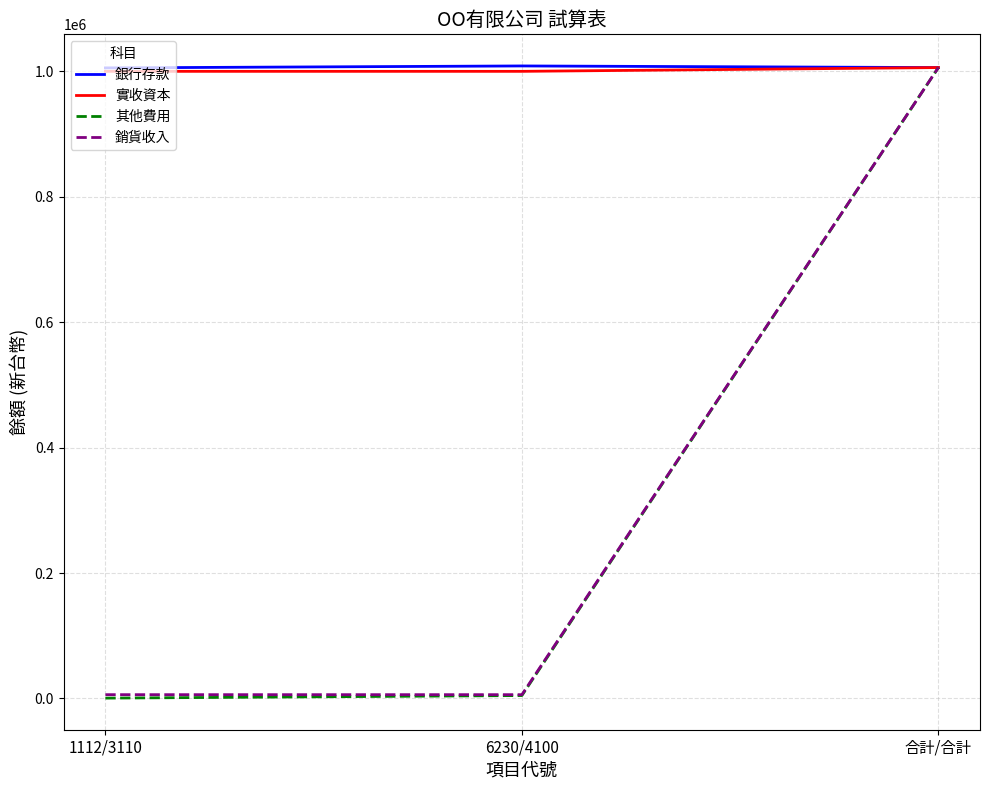

True or false: 銷貨收入 has a value of 1006000 at 合計/合計.

True